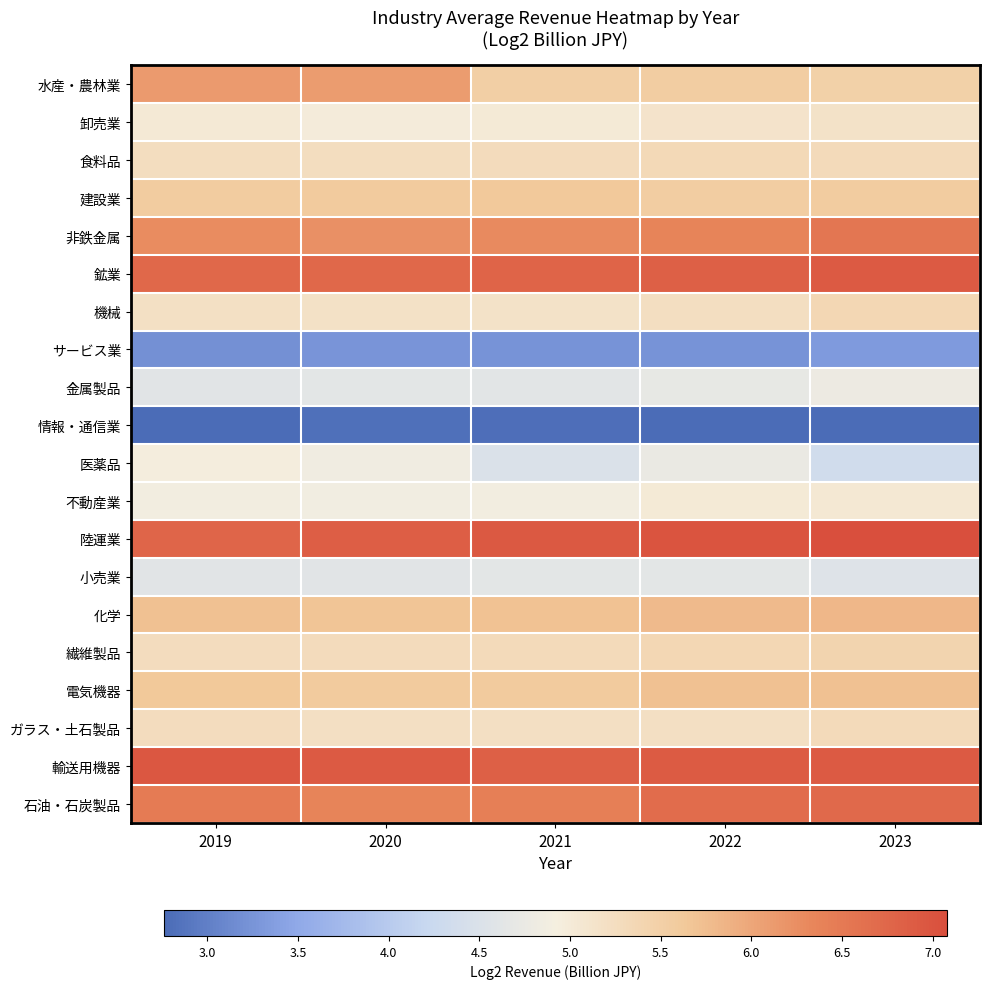

Count the number of categories in the chart.

5